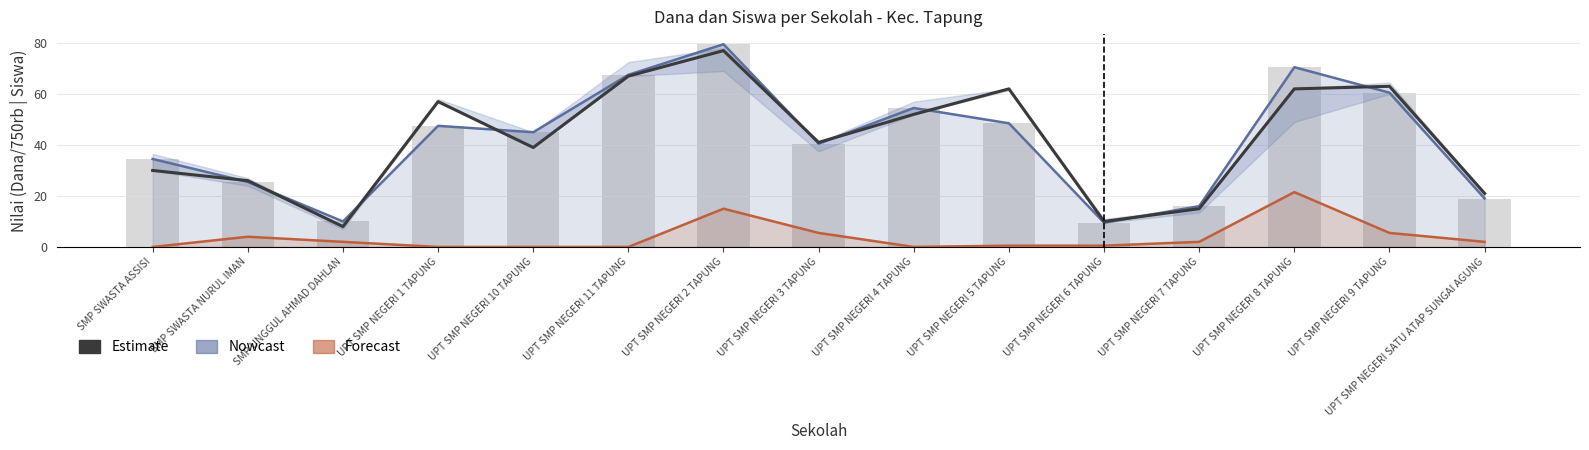

Which series changed the most between UPT SMP NEGERI 5 TAPUNG and UPT SMP NEGERI 7 TAPUNG?

Estimate